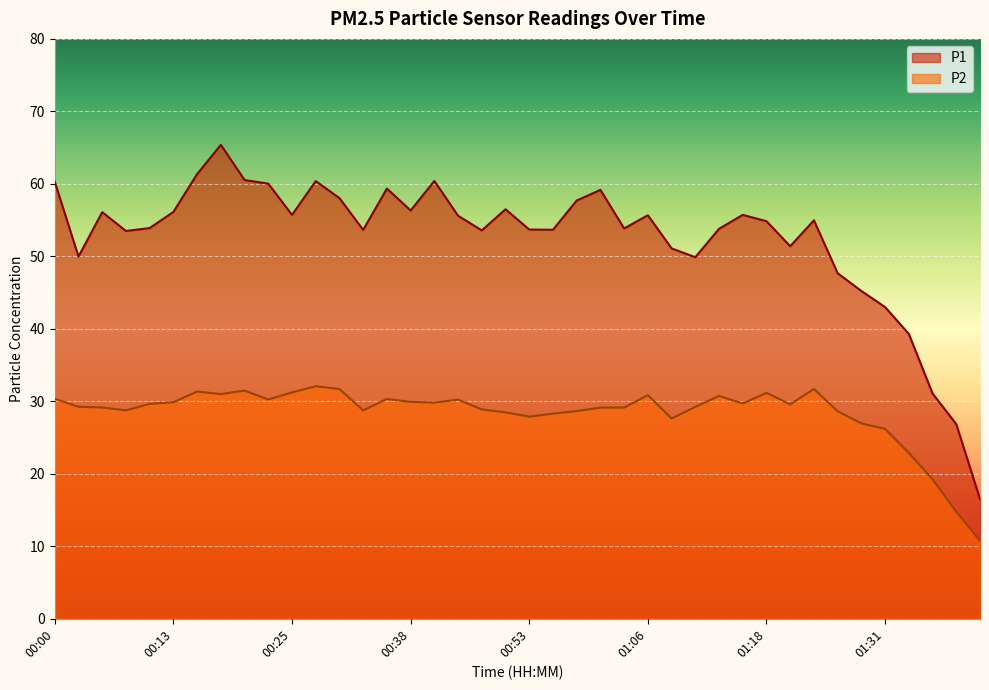

What value does the P2 series have at 01:38?

14.8